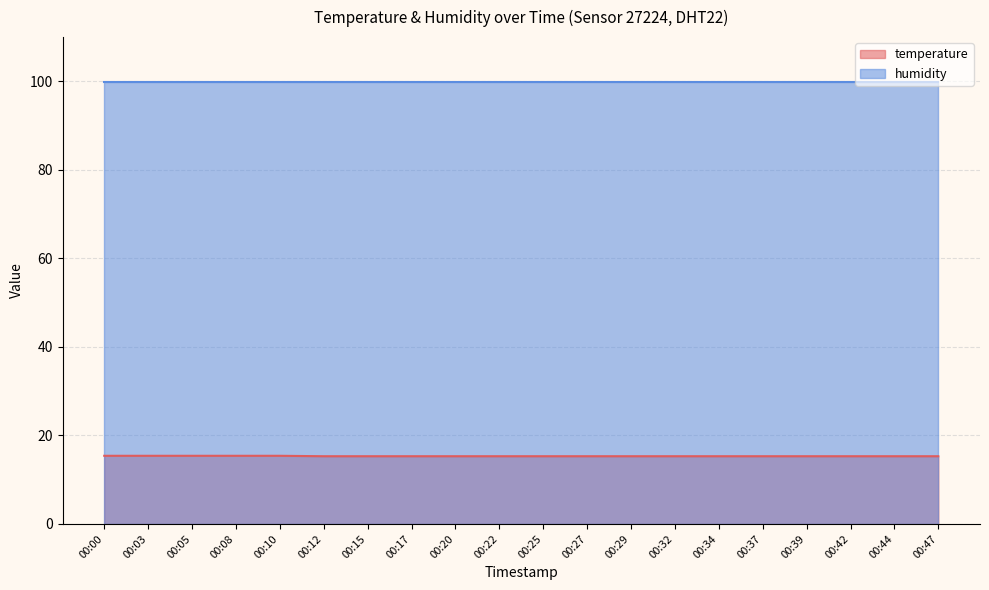

Which category has the highest value across all series?

00:00